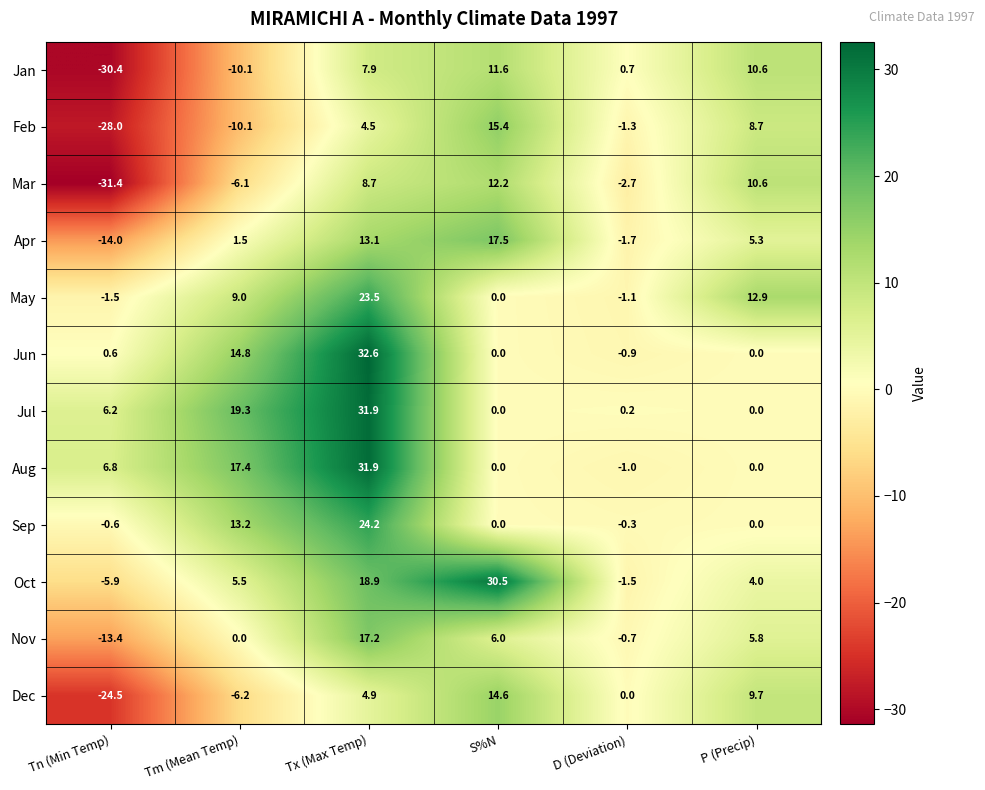

What is the minimum value shown in the chart?

-31.4